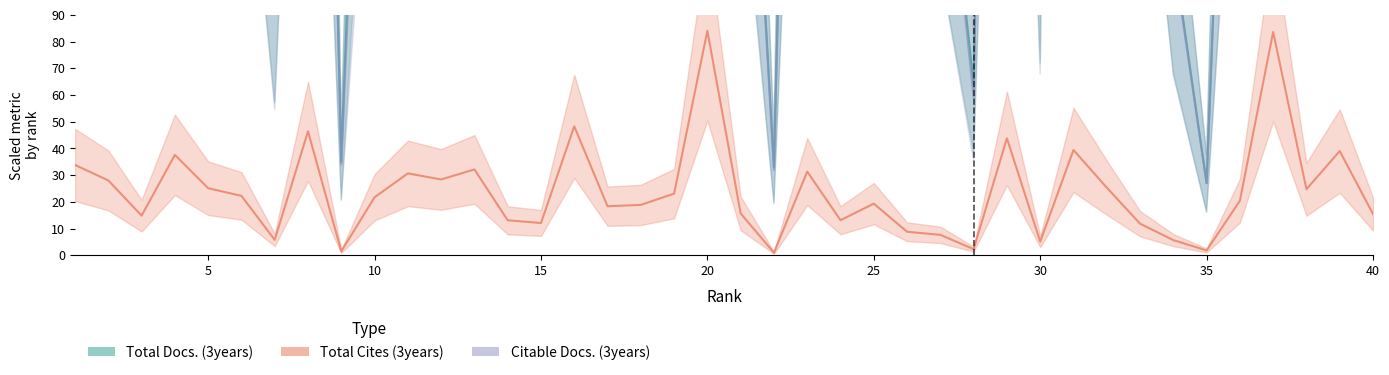

The value of Total Docs. (3years) at 10 is 180.0. True or false?

True